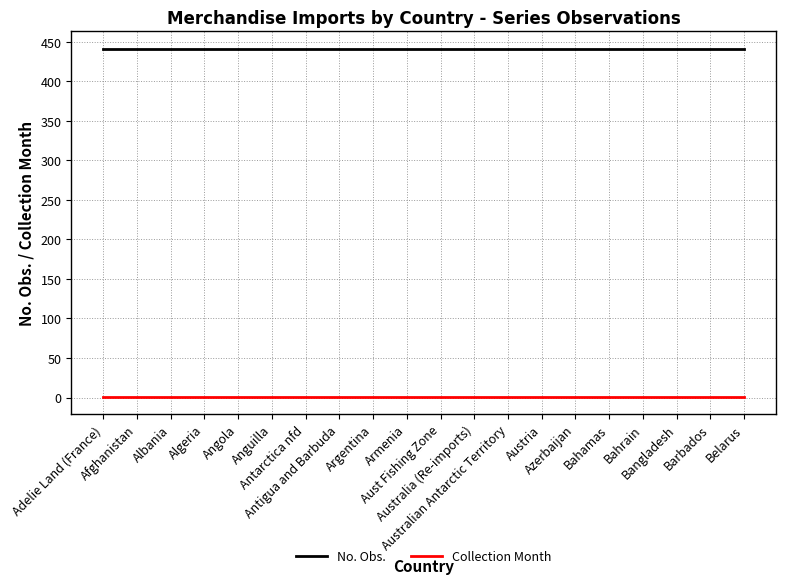

True or false: No. Obs. and Collection Month cross at least once.

False